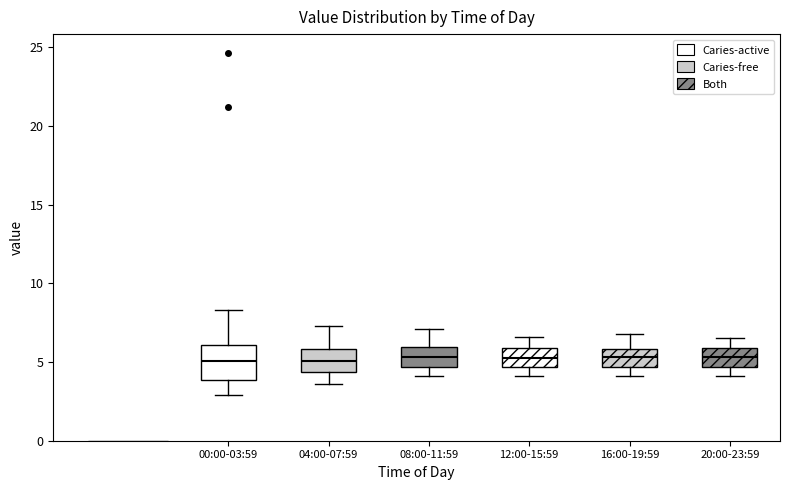

Reading left to right, transcribe this box plot: for each box, give where its median line is, the range the box spans, and where its two whiskers end, as read against the y-axis. The values are not printed on the chart, so give them approximately, as read against the axis.

00:00-03:59: median 5.0, box 4.0 to 6.0, whiskers 3.0 to 8.5
04:00-07:59: median 5.0, box 4.5 to 6.0, whiskers 3.5 to 7.5
08:00-11:59: median 5.5, box 4.5 to 6.0, whiskers 4.0 to 7.0
12:00-15:59: median 5.5, box 4.5 to 6.0, whiskers 4.0 to 6.5
16:00-19:59: median 5.5, box 4.5 to 6.0, whiskers 4.0 to 7.0
20:00-23:59: median 5.5, box 4.5 to 6.0, whiskers 4.0 to 6.5